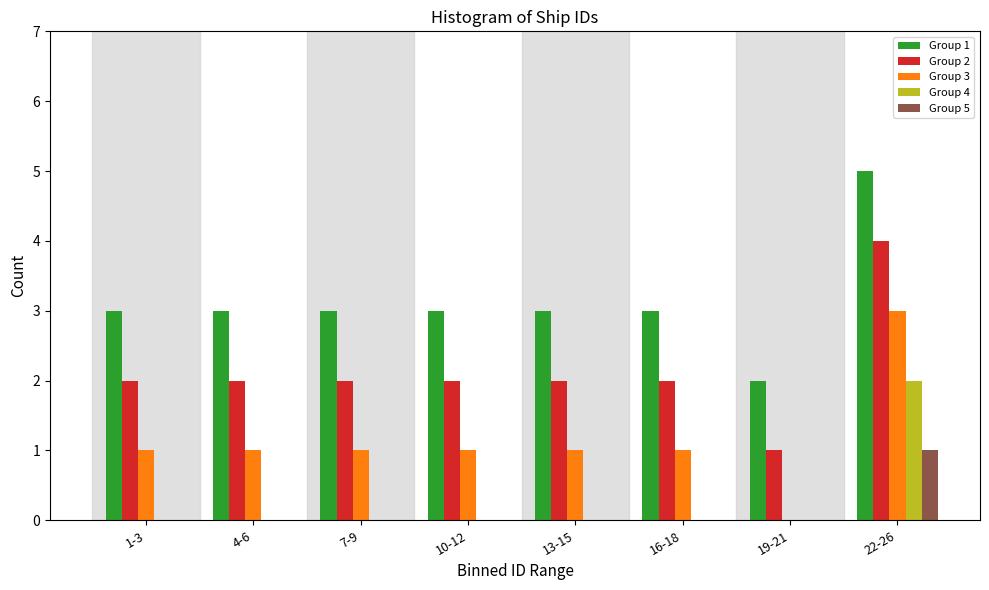

At which category is the sum across all series the highest?

22-26